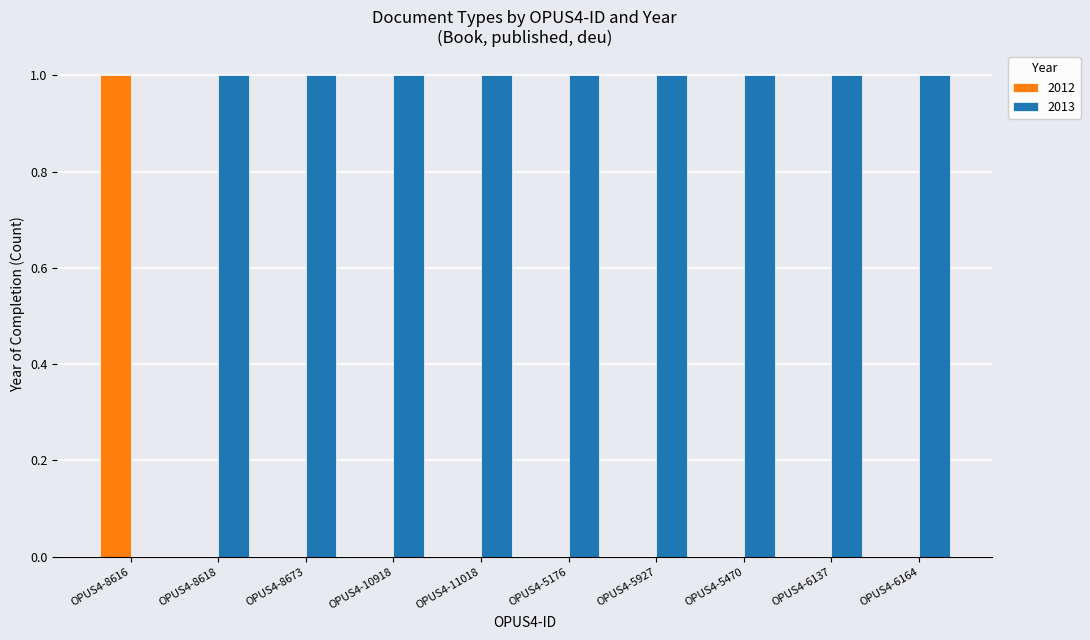

Is it true that 2013 equals 1 at OPUS4-6164?

True